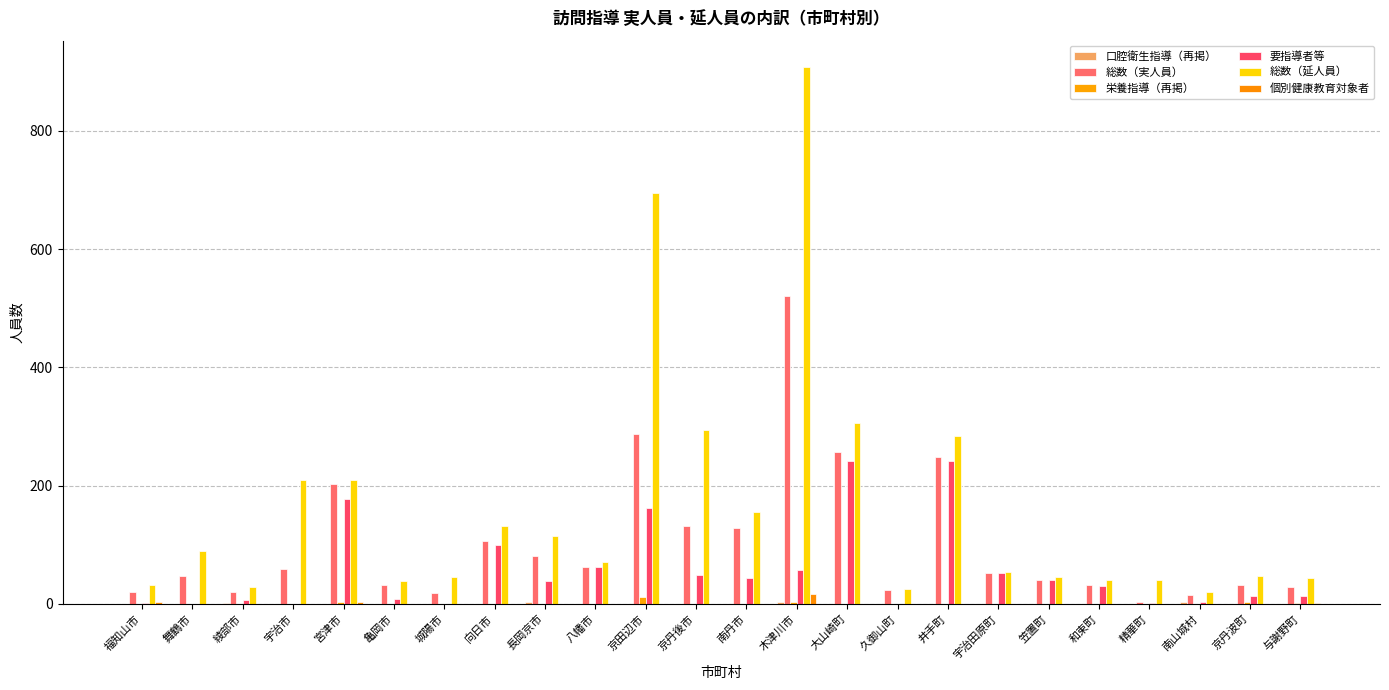

At which label does 栄養指導（再掲） reach its peak?

京田辺市